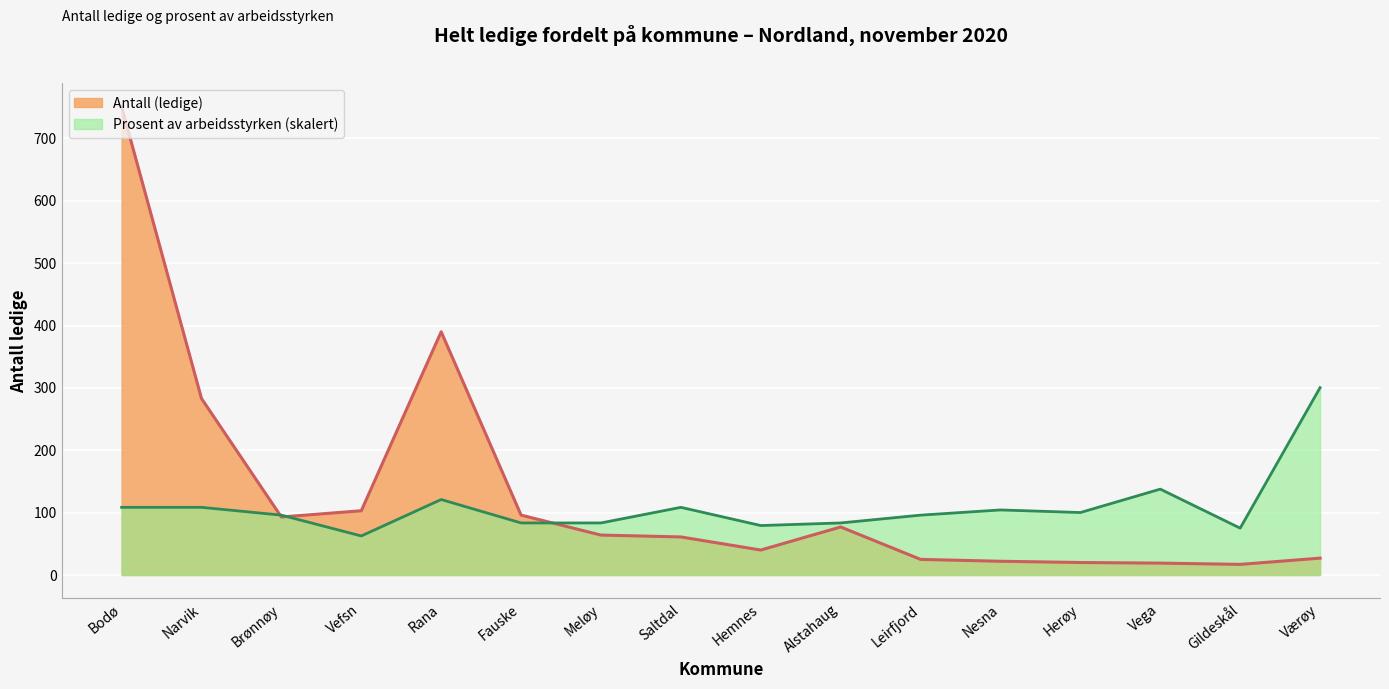

True or false: Antall (ledige) has more than 1 interior local peaks.

True